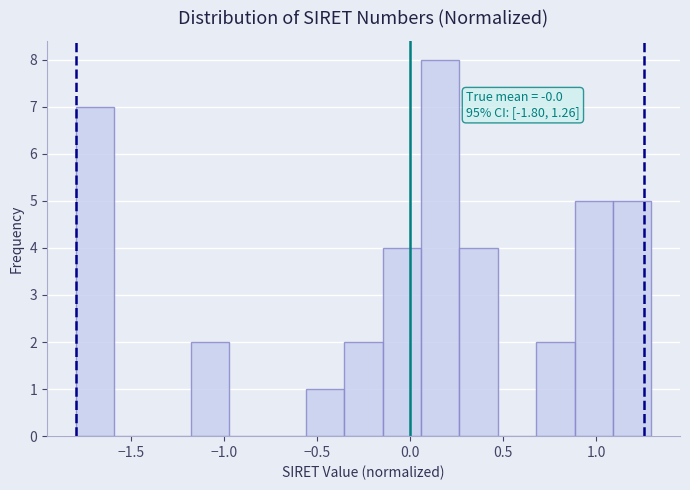

Over which range of the x-axis is the bar tallest?

0.05 to 0.25